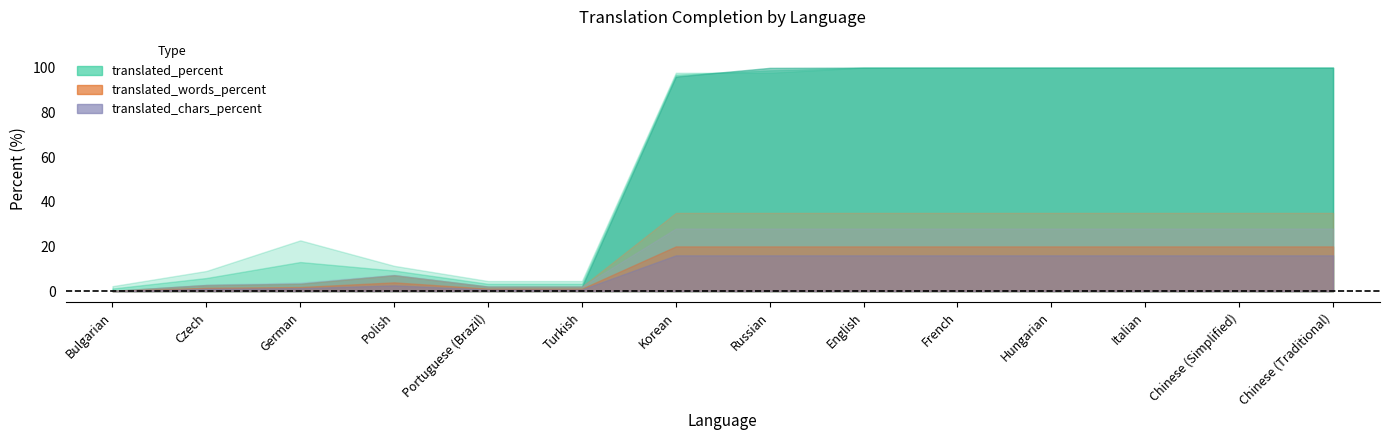

True or false: translated_words_percent has a value of 57.2 at Chinese (Traditional).

False